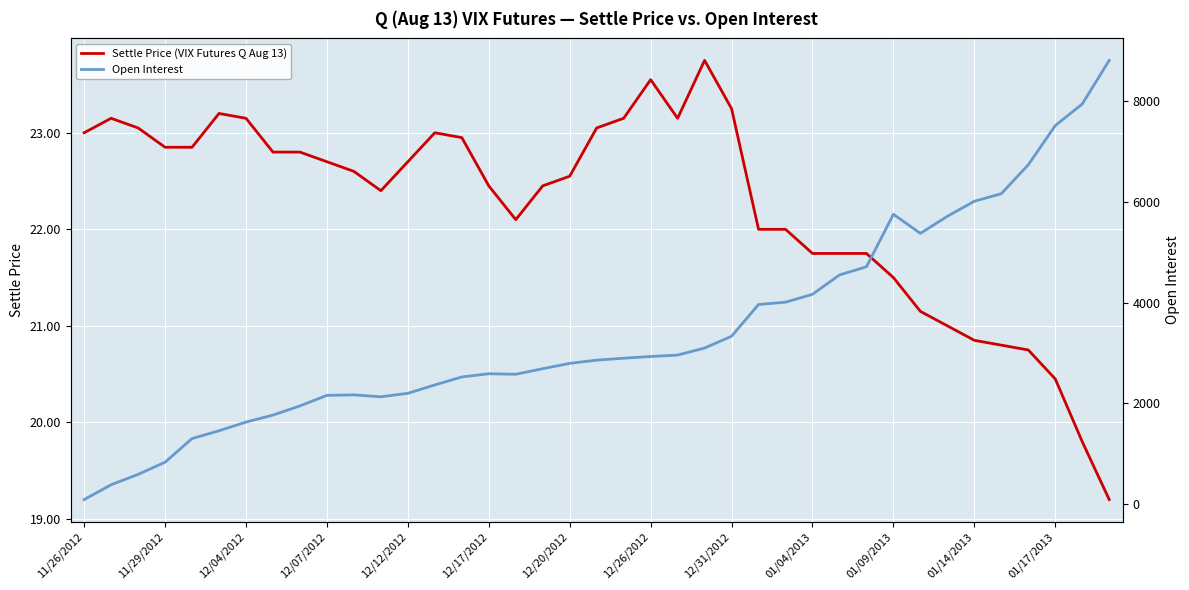

Does the chart display data point markers on the line(s)?

No